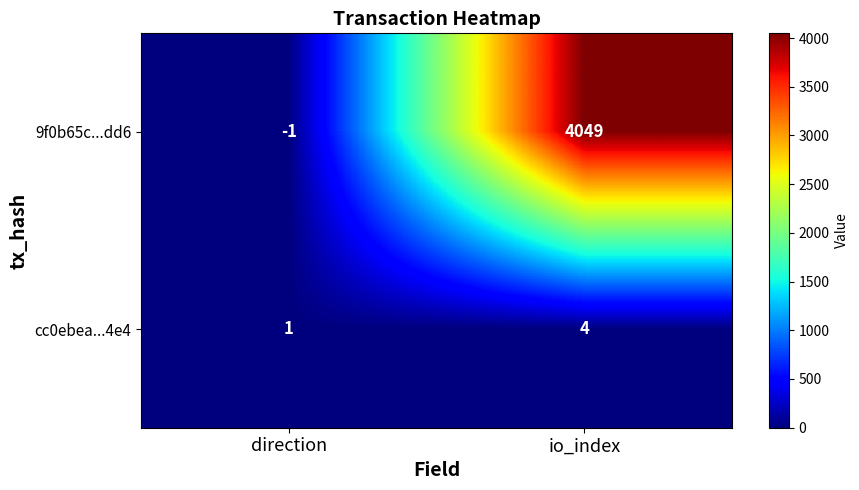

Rank the series by their average value, from lowest to highest.

cc0ebea...4e4, 9f0b65c...dd6